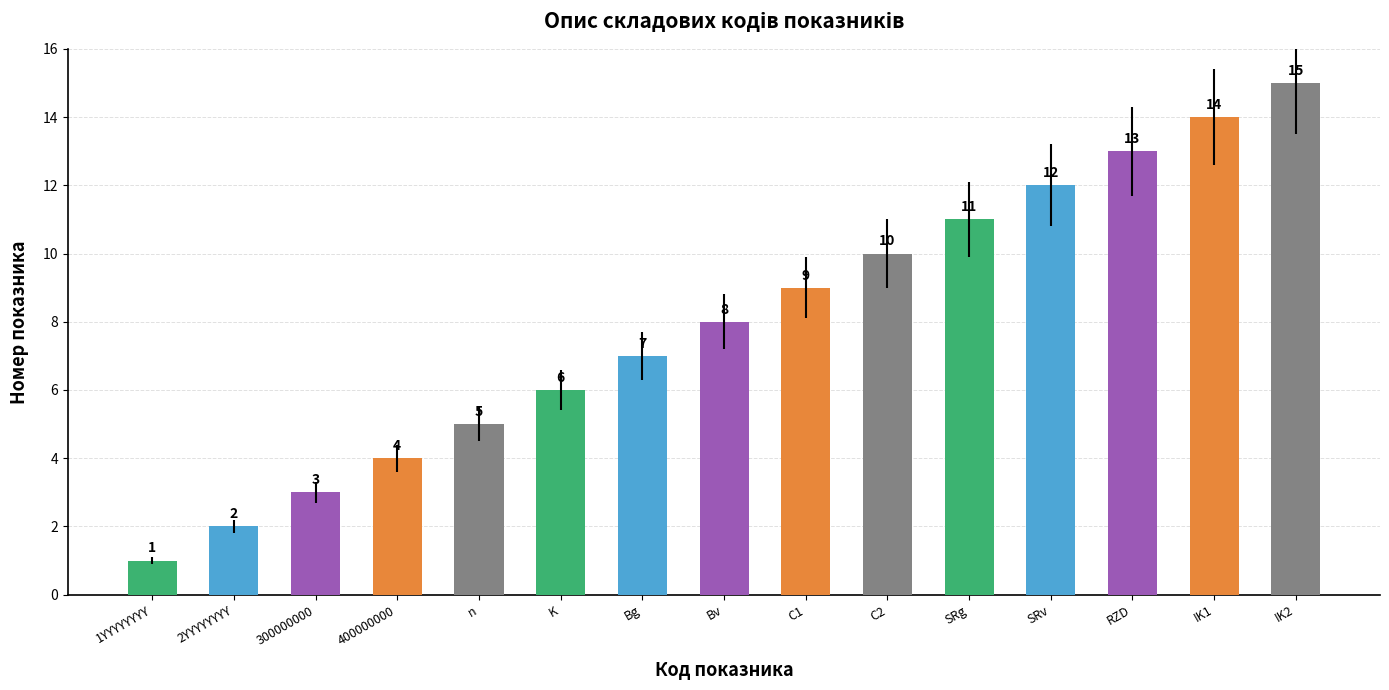

What is the minimum value shown in the chart?

1